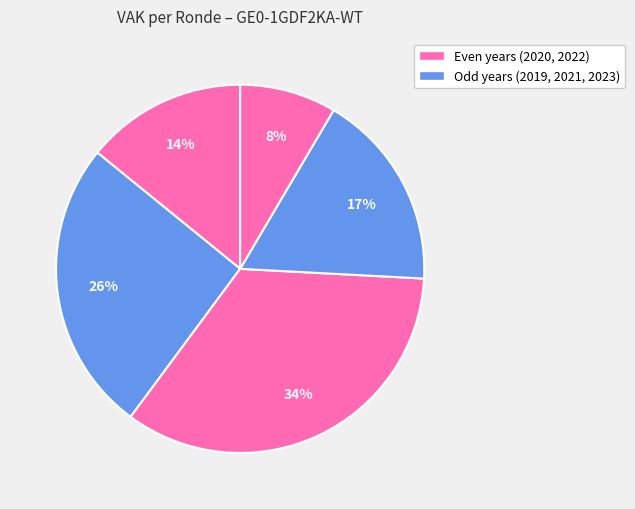

Count the number of slices in the pie.

5